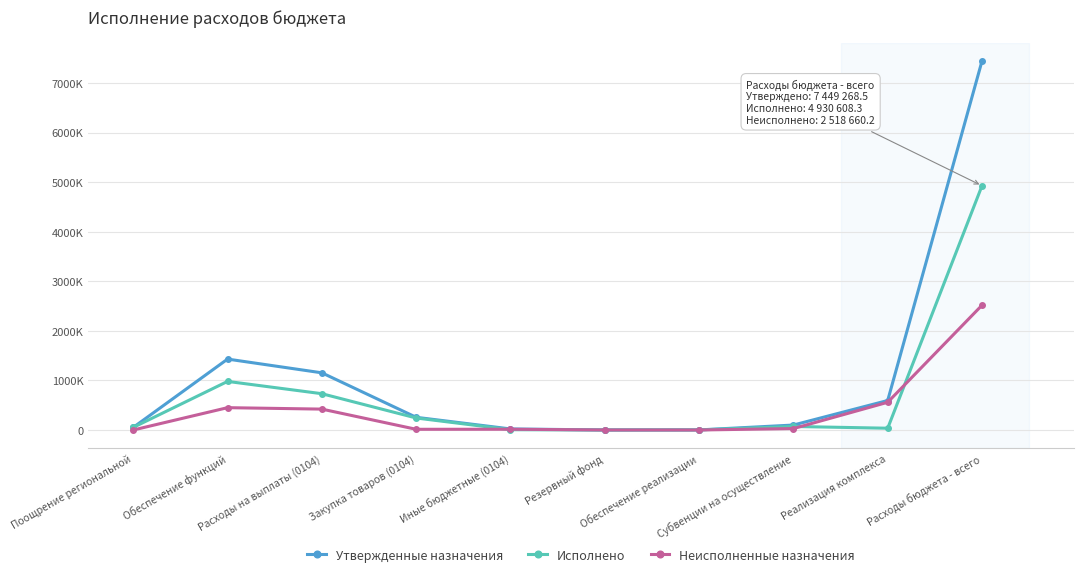

Where is the first local maximum for Исполнено?

Обеспечение функций